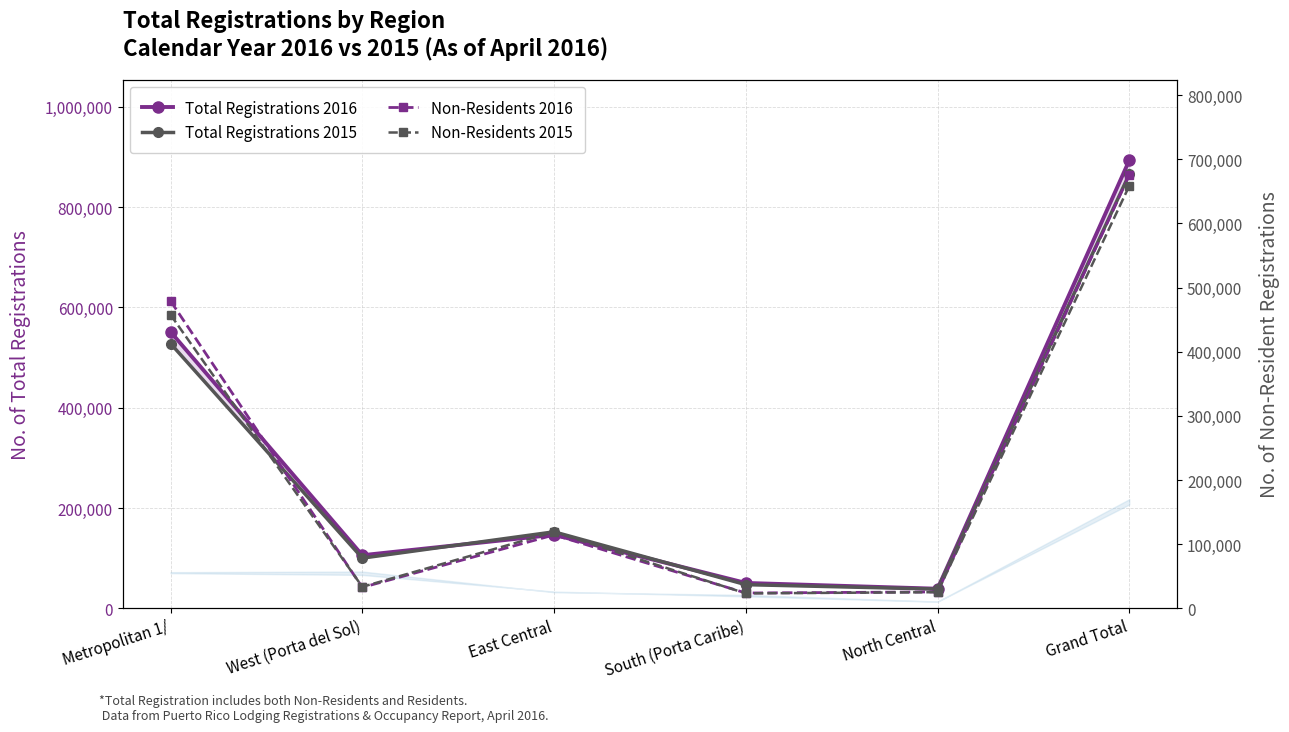

Is the value of Total Registrations 2016 at West (Porta del Sol) greater than the value of Non-Residents 2015 at North Central?

Yes